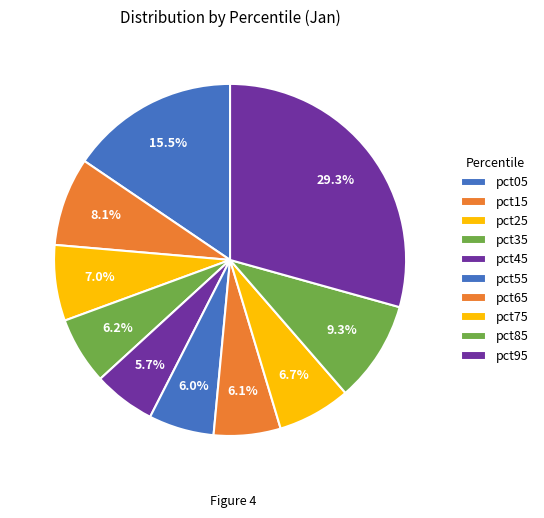

To the nearest percent, what portion does pct65 represent?

6%